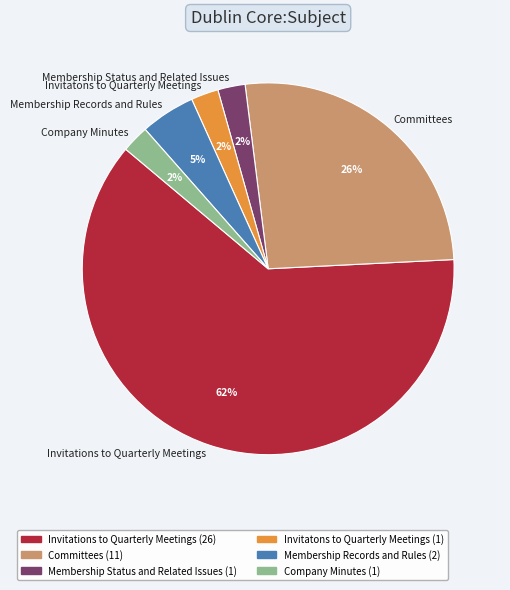

How many segments does this pie chart have?

6